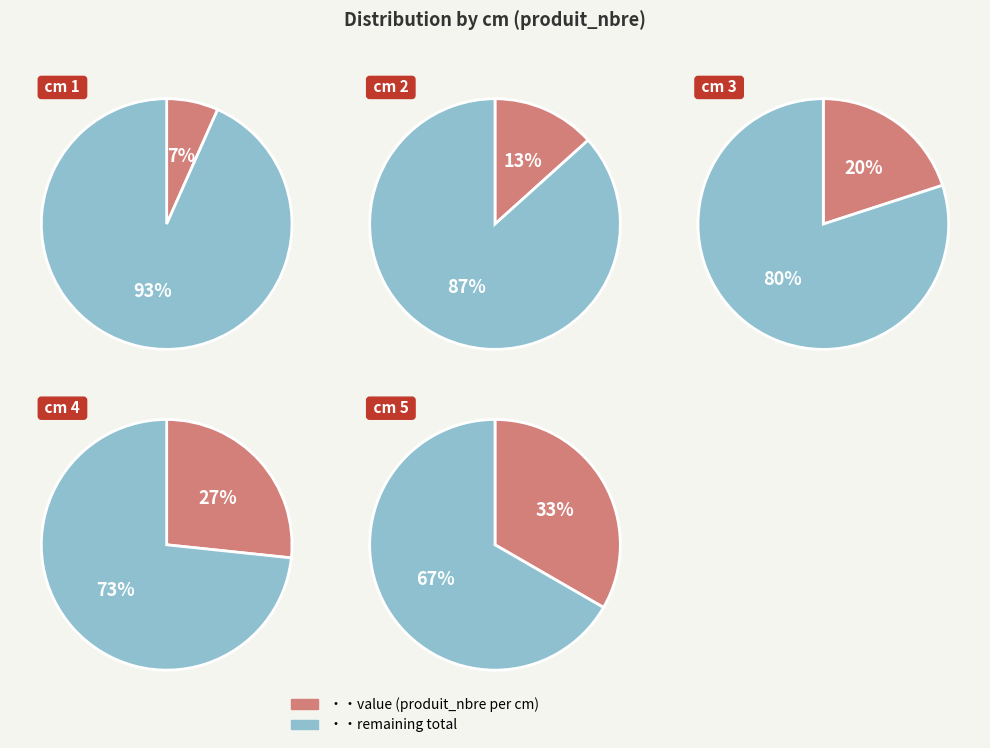

True or false: 3 accounts for 20% of the total.

True